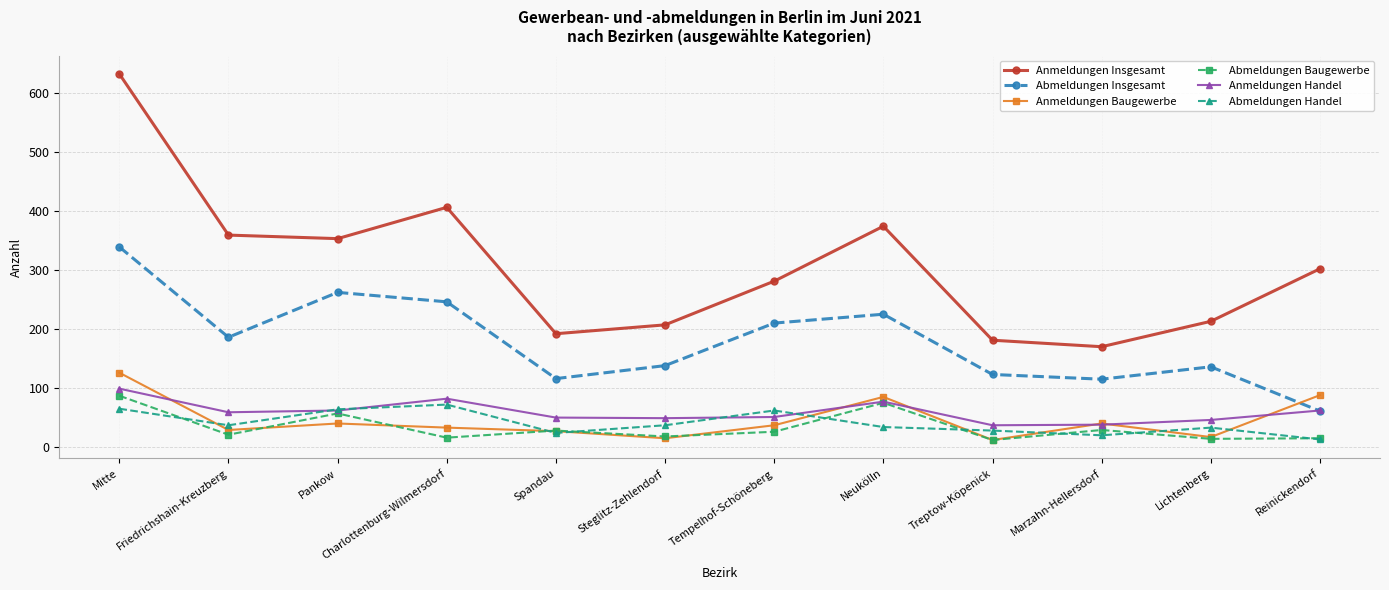

What position from the left is Reinickendorf?

12